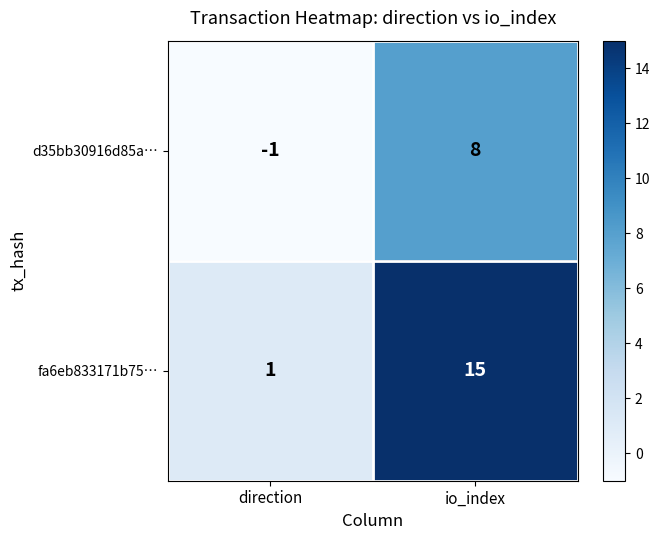

Reading left to right, extract all data points from this chart.

d35bb30916d85a…: -1	8
fa6eb833171b75…: 1	15